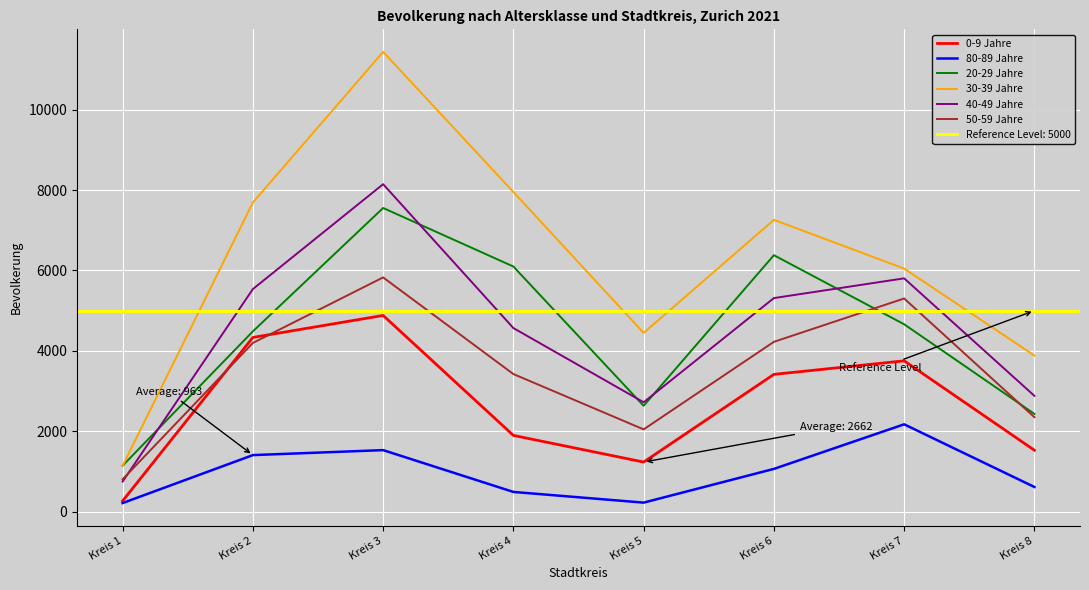

What is the spread (max minus min) of values at Kreis 1?

930